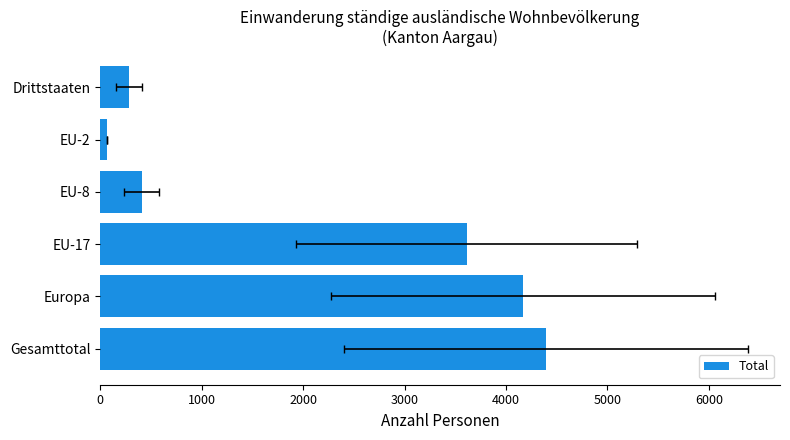

What is the difference between the maximum and minimum values?

4327